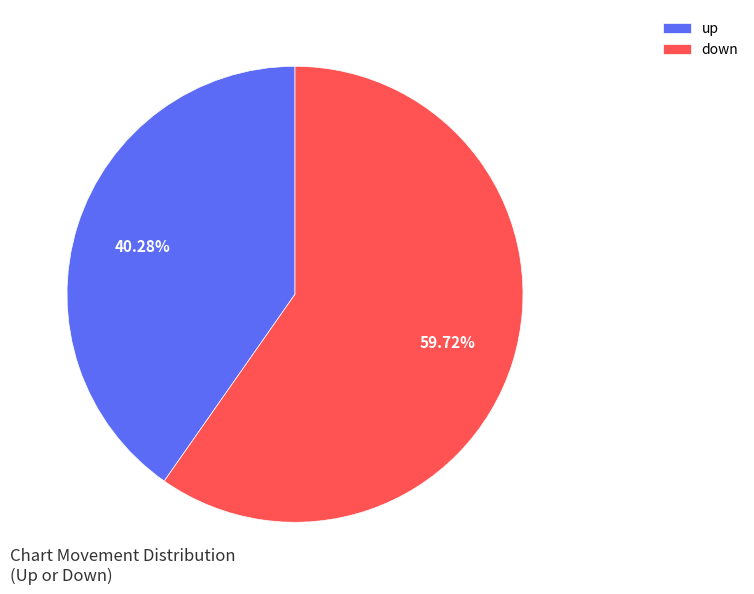

Approximately how many times larger is the value at up compared to down?

0.7